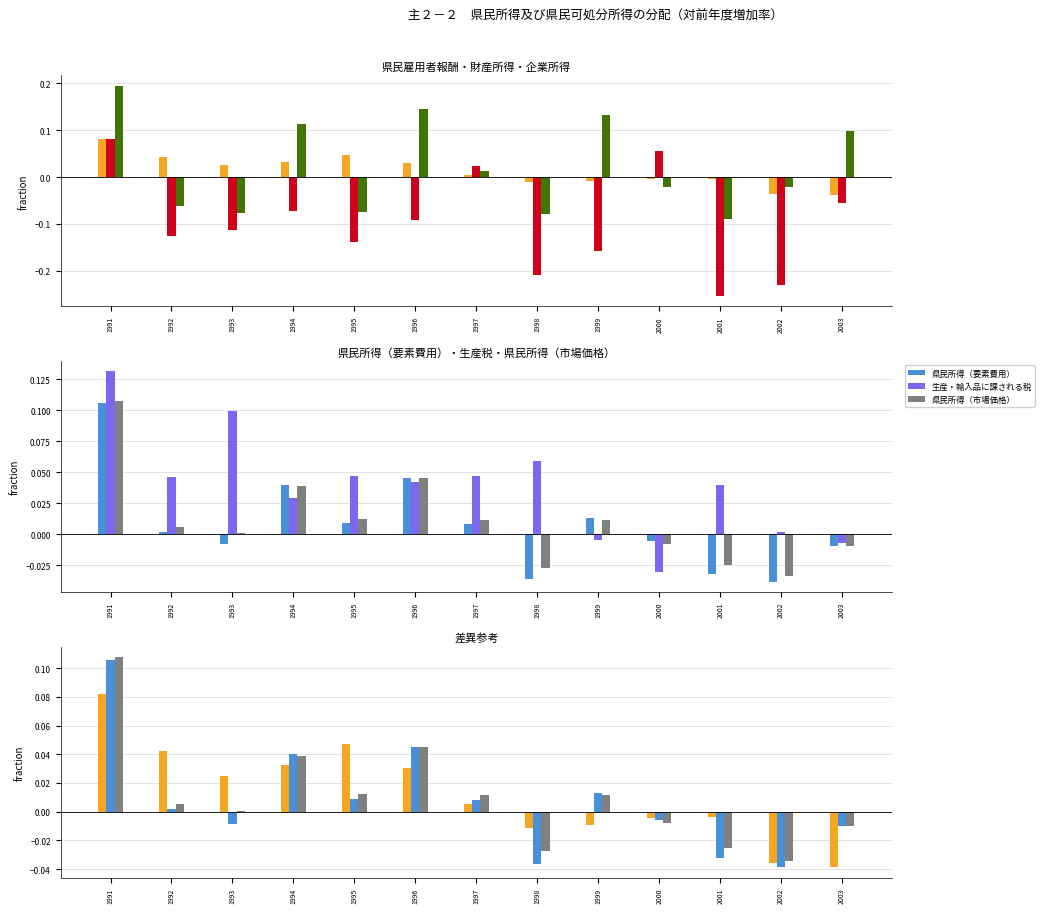

Between 1994 and 2002, which series saw the biggest shift?

財産所得